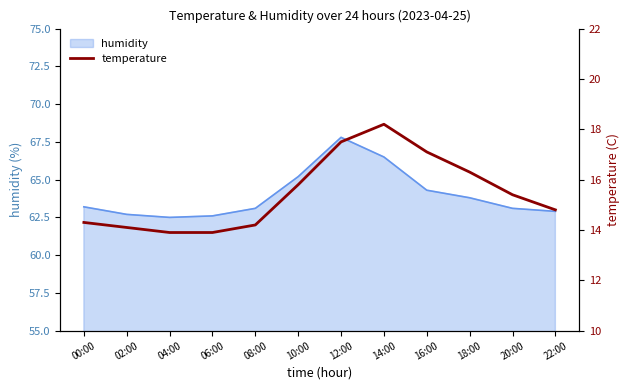

Which category has the highest value in the humidity series?

12:00